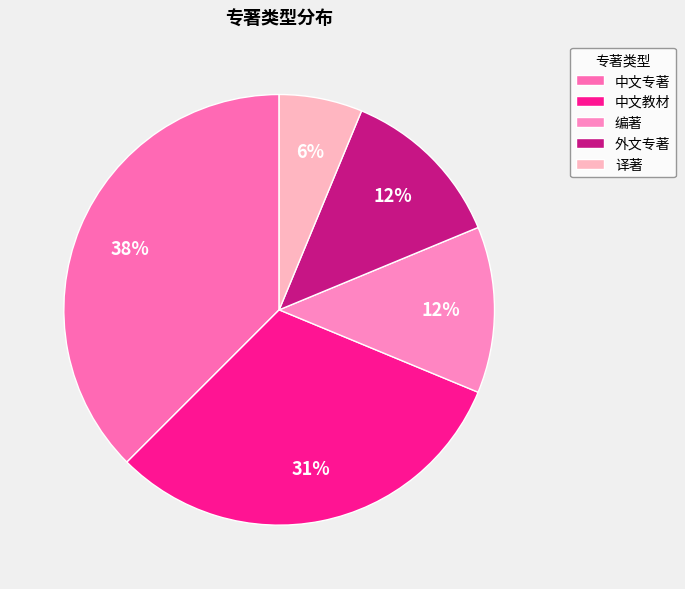

Does 译著 represent more than half of the total?

No